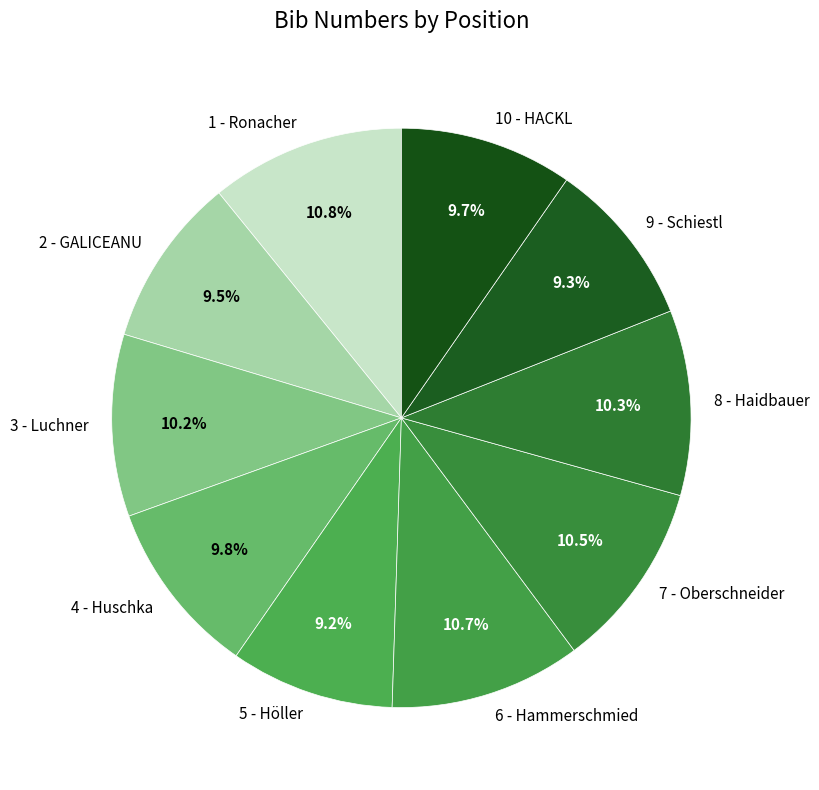

Is it true that 9 - Schiestl is 9% of the pie?

True